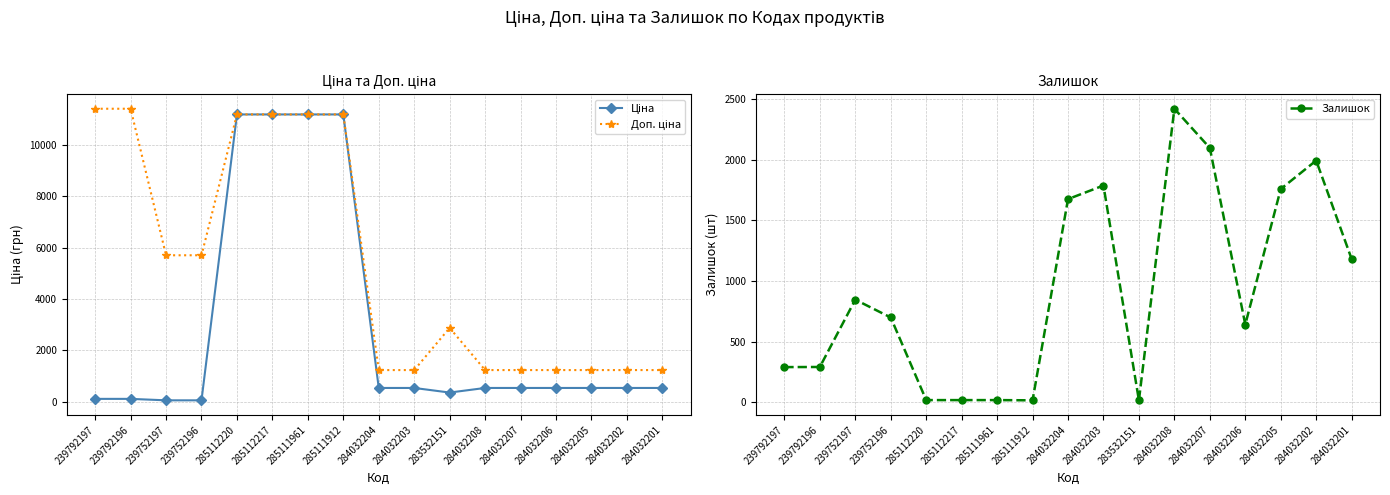

Reading left to right, transcribe all the data shown in this chart.

Ціна: 239792197=114.1	239792196=114.1	239752197=57.0	239752196=57.0	285112220=11188.2	285112217=11188.2	285111961=11188.2	285111912=11188.2	284032204=539.0	284032203=539.0	283532151=359.9	284032208=539.0	284032207=539.0	284032206=539.0	284032205=539.0	284032202=539.0	284032201=539.0
Доп. ціна: 239792197=11410.0	239792196=11410.0	239752197=5705.0	239752196=5705.0	285112220=11188.2	285112217=11188.2	285111961=11188.2	285111912=11188.2	284032204=1235.4	284032203=1235.4	283532151=2878.8	284032208=1235.4	284032207=1235.4	284032206=1235.4	284032205=1235.4	284032202=1235.4	284032201=1235.4
Залишок: 239792197=289.0	239792196=290.0	239752197=845.0	239752196=698.0	285112220=17.0	285112217=17.0	285111961=17.0	285111912=15.0	284032204=1674.0	284032203=1786.0	283532151=15.0	284032208=2419.0	284032207=2096.0	284032206=640.0	284032205=1757.0	284032202=1992.0	284032201=1180.0